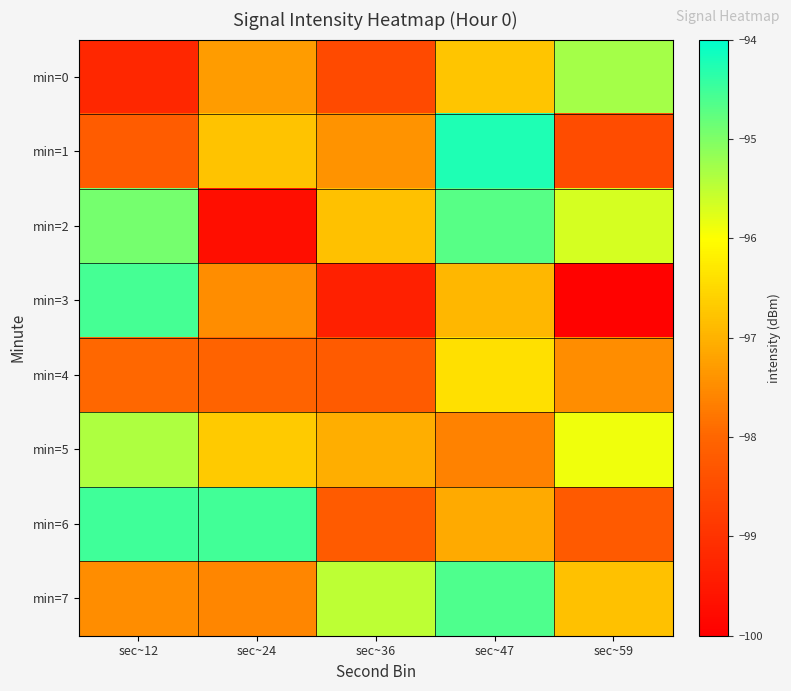

Which has a higher value, sec~12 or sec~36?

sec~36